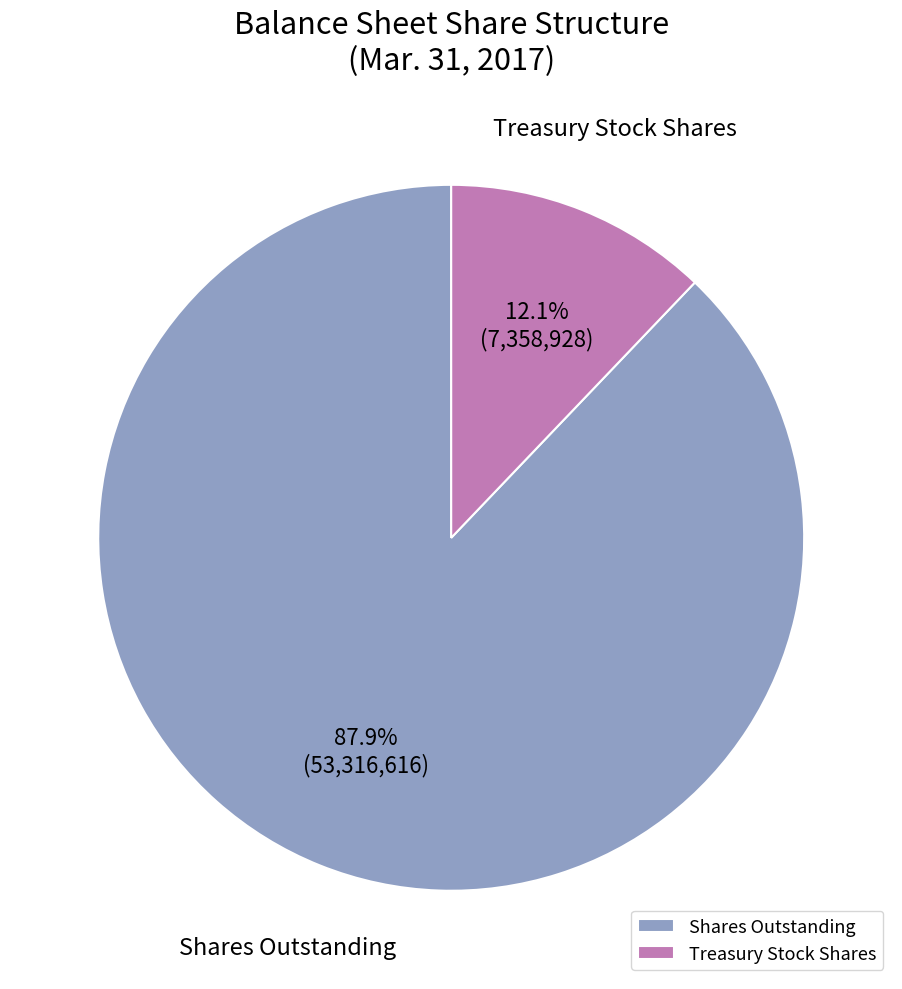

Which slice is the smallest?

Treasury Stock Shares